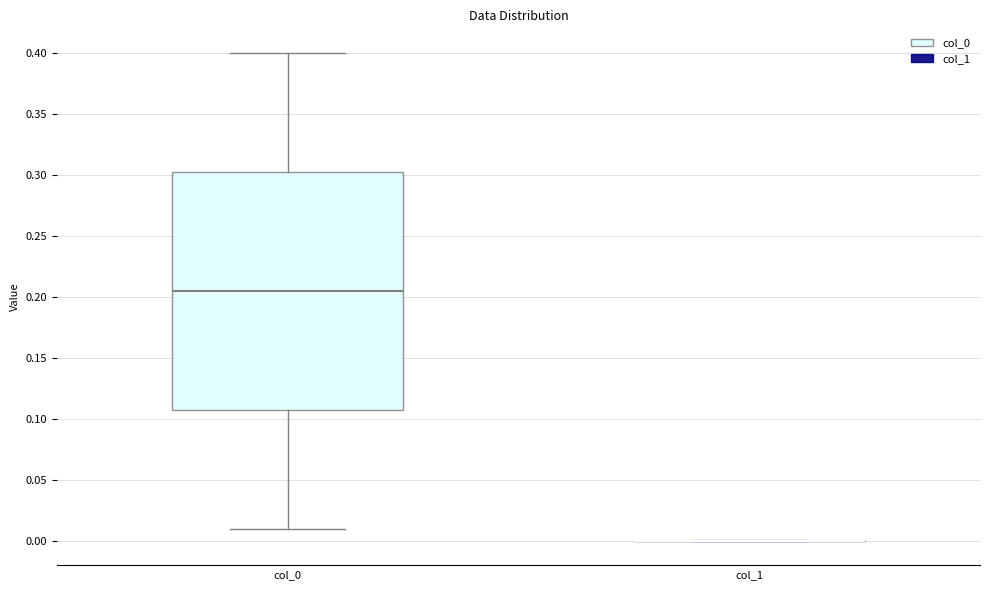

Reading left to right, read every box against the y-axis: the position of its median line, the range the box covers, and the ends of its whiskers. The values are not printed on the chart, so give them approximately, as read against the axis.

col_0: median 0.205, box 0.110 to 0.305, whiskers 0.010 to 0.400
col_1: box collapsed to a line at 0.000, whiskers 0.000 to 0.000